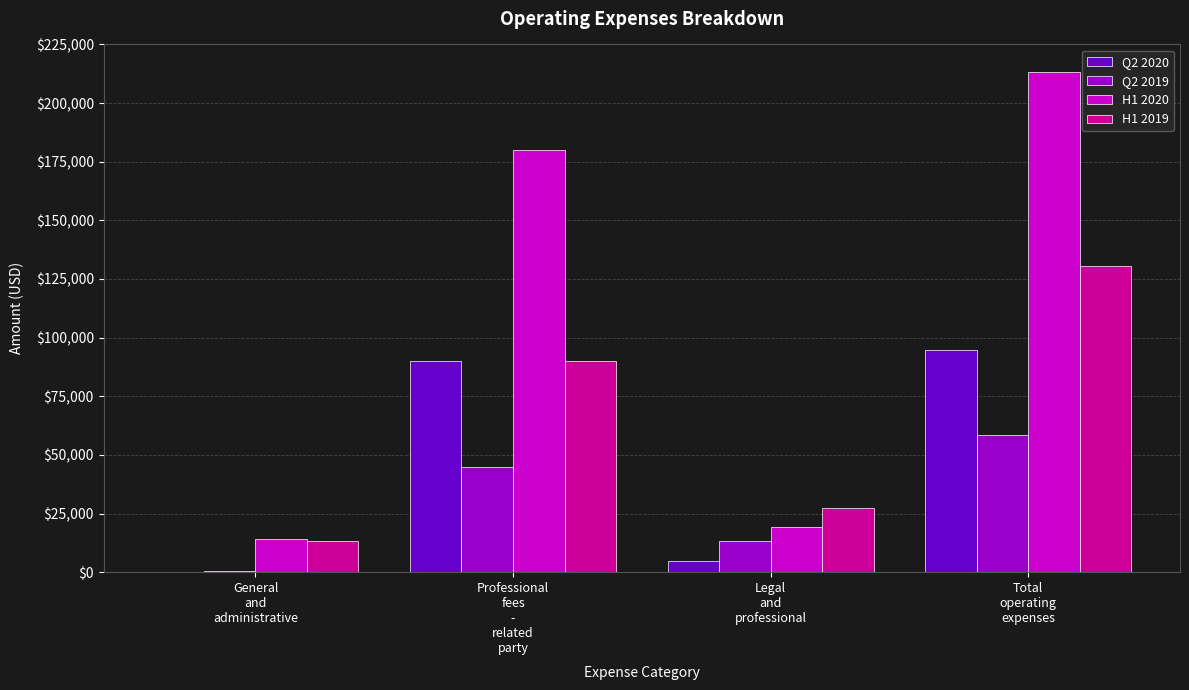

Reading left to right, what are all the values shown in this chart?

Q2 2020: General
and
administrative=149	Professional
fees
-
related
party=90000	Legal
and
professional=4680	Total
operating
expenses=94829
Q2 2019: General
and
administrative=315	Professional
fees
-
related
party=45000	Legal
and
professional=13250	Total
operating
expenses=58565
H1 2020: General
and
administrative=14043	Professional
fees
-
related
party=180000	Legal
and
professional=19338	Total
operating
expenses=213381
H1 2019: General
and
administrative=13124	Professional
fees
-
related
party=90000	Legal
and
professional=27288	Total
operating
expenses=130412